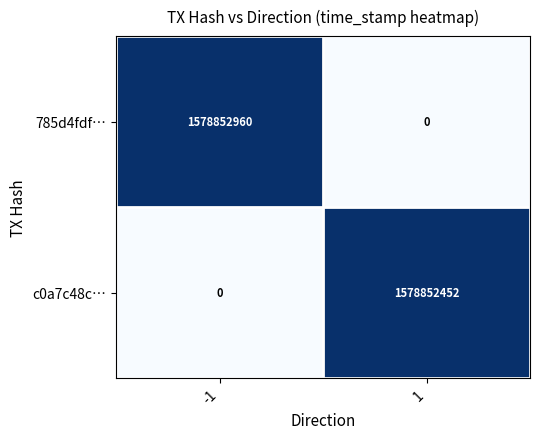

At 1, list the series in order from largest to smallest.

c0a7c48c…, 785d4fdf…